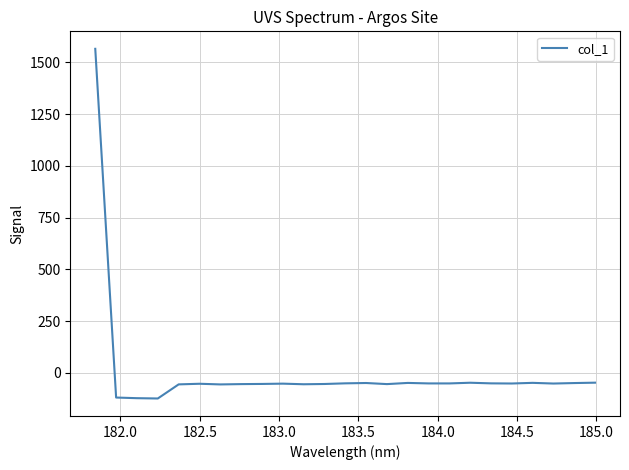

What is the greatest value displayed?

1564.8